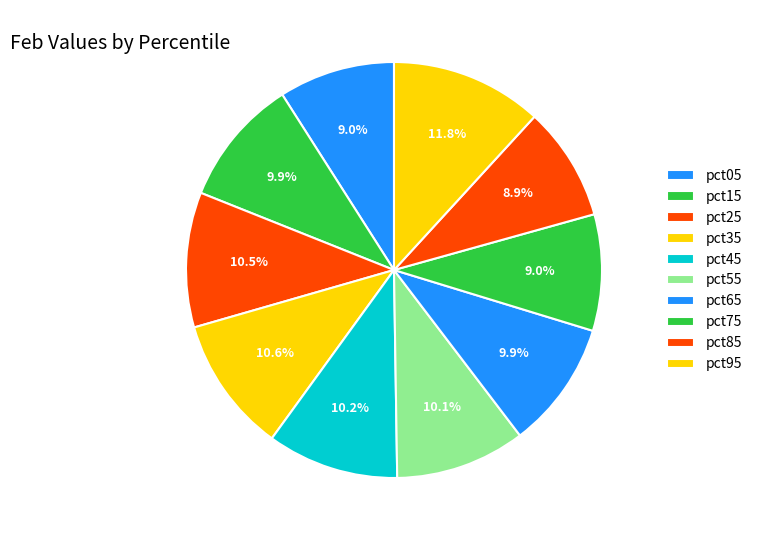

The pct85 slice represents 9% of the pie. True or false?

True